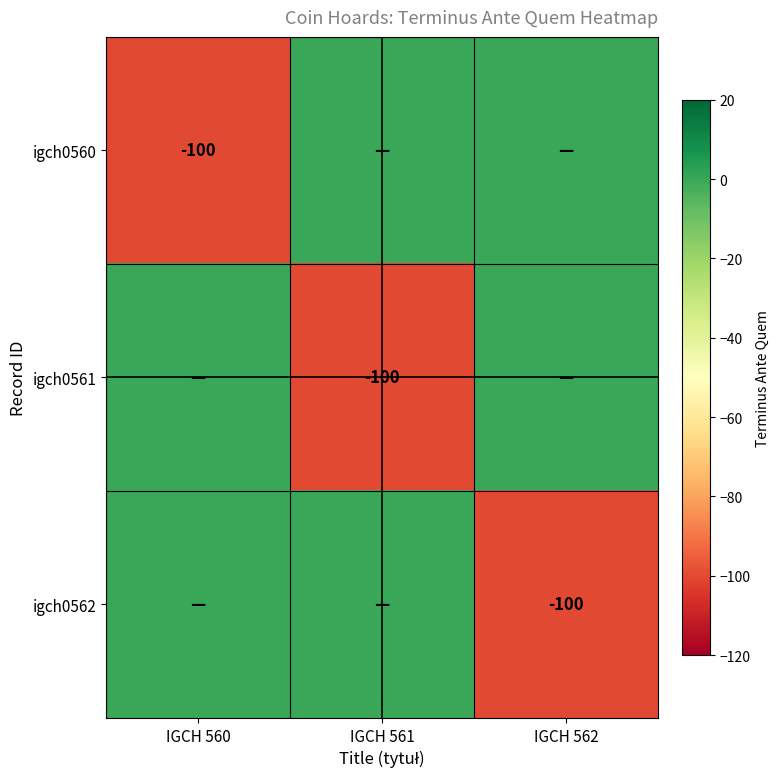

What is the spread (max minus min) of values at IGCH 562?

100